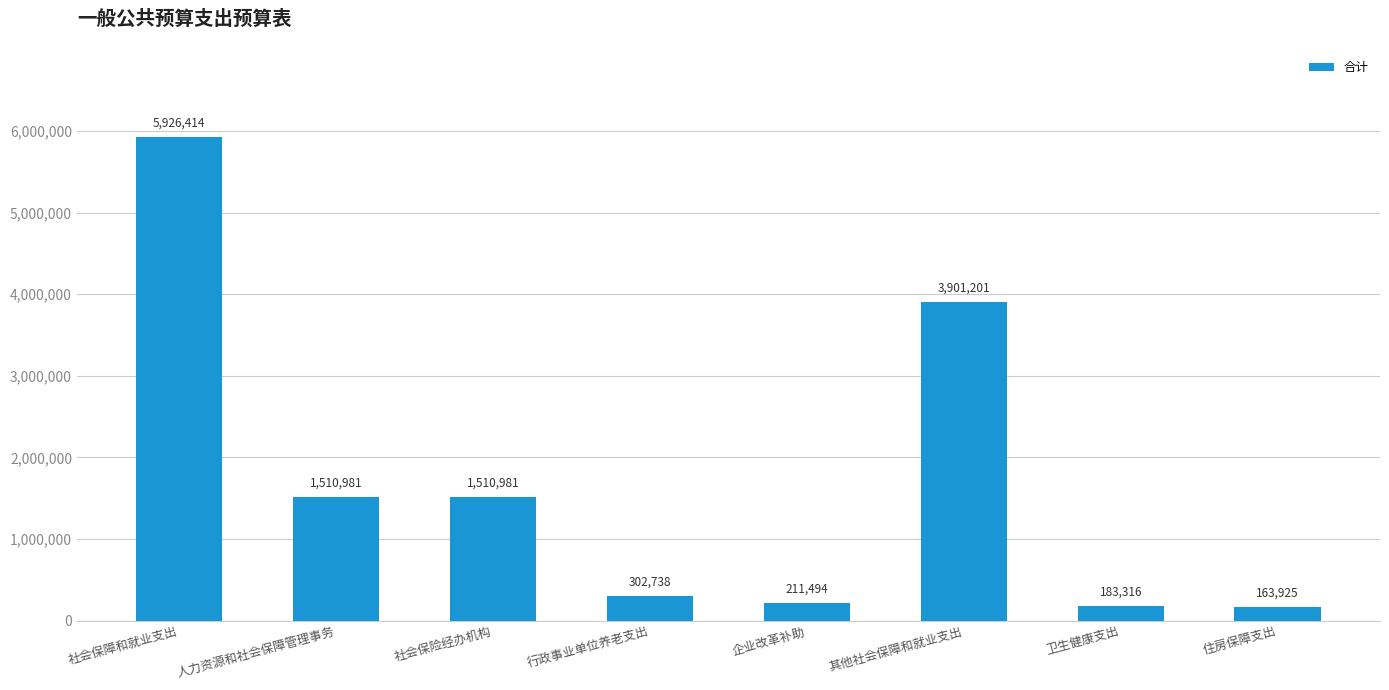

What is the sum of the values at 社会保险经办机构 and 社会保障和就业支出?

7437394.1